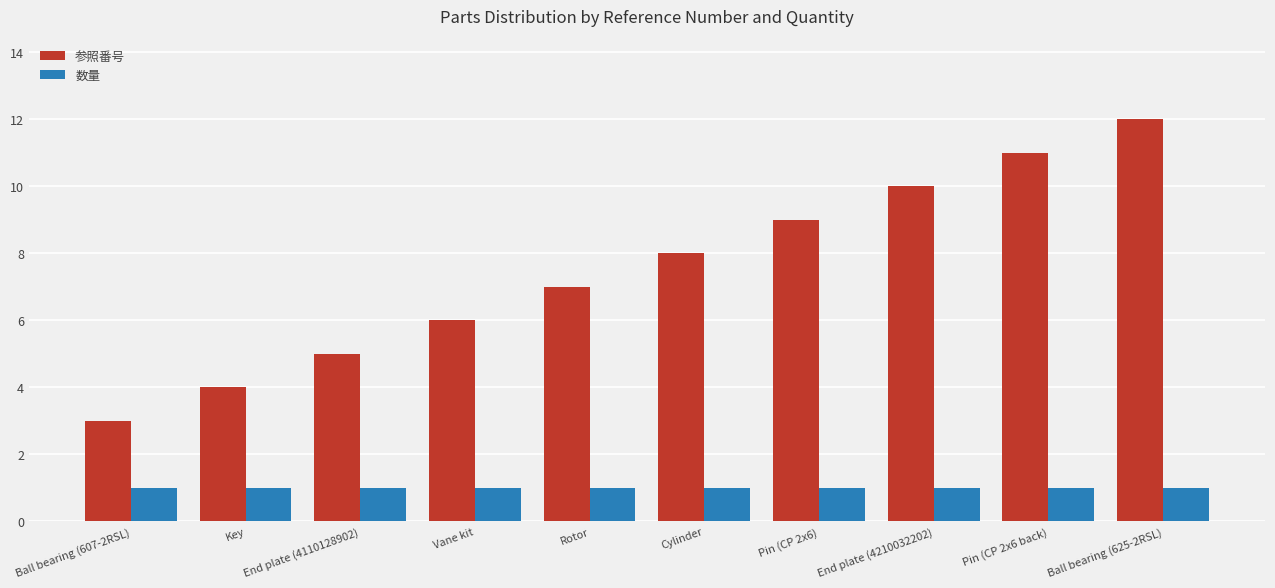

Between Pin (CP 2x6 back) and Ball bearing (625-2RSL), which series saw the biggest shift?

参照番号